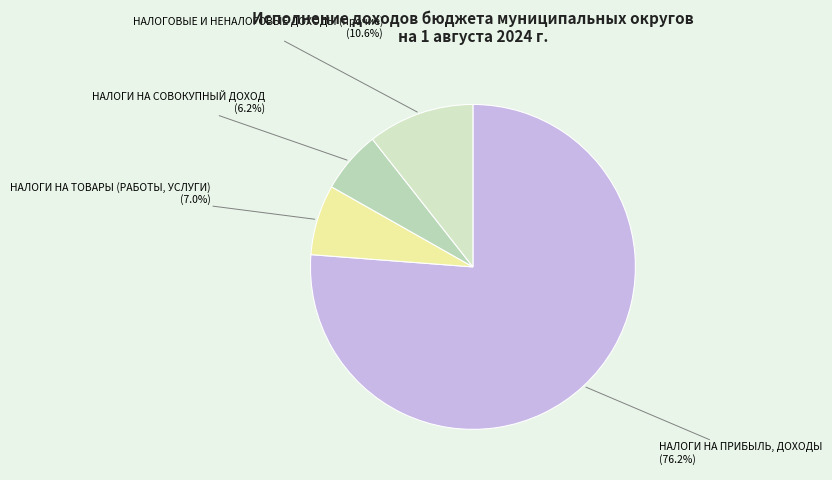

Which slice is the largest?

НАЛОГИ НА ПРИБЫЛЬ, ДОХОДЫ